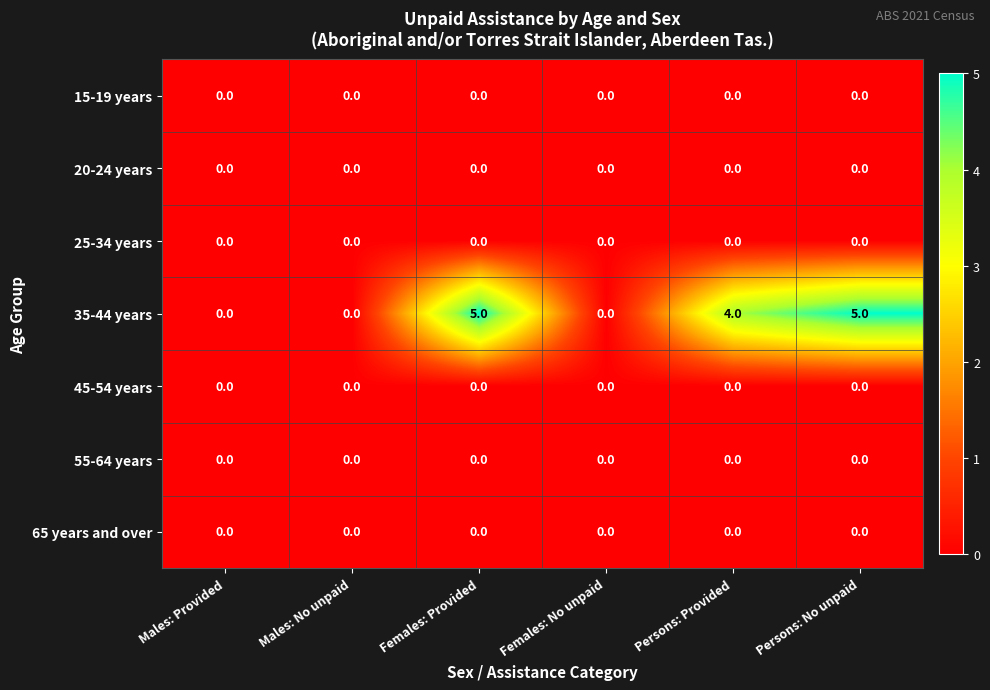

What is the total value across all series at Persons: No unpaid?

5